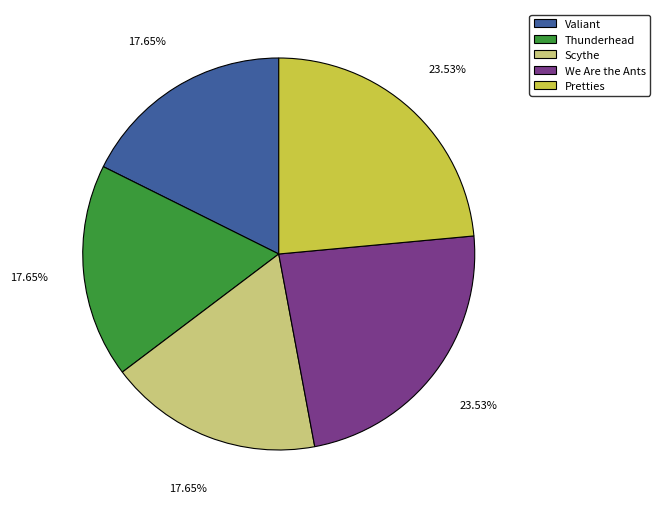

Count the number of slices in the pie.

5